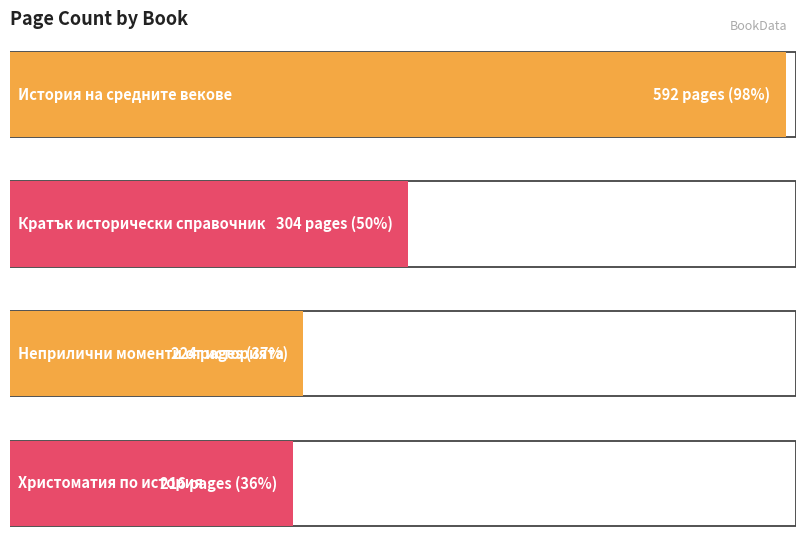

What is the sum of all values?

1336